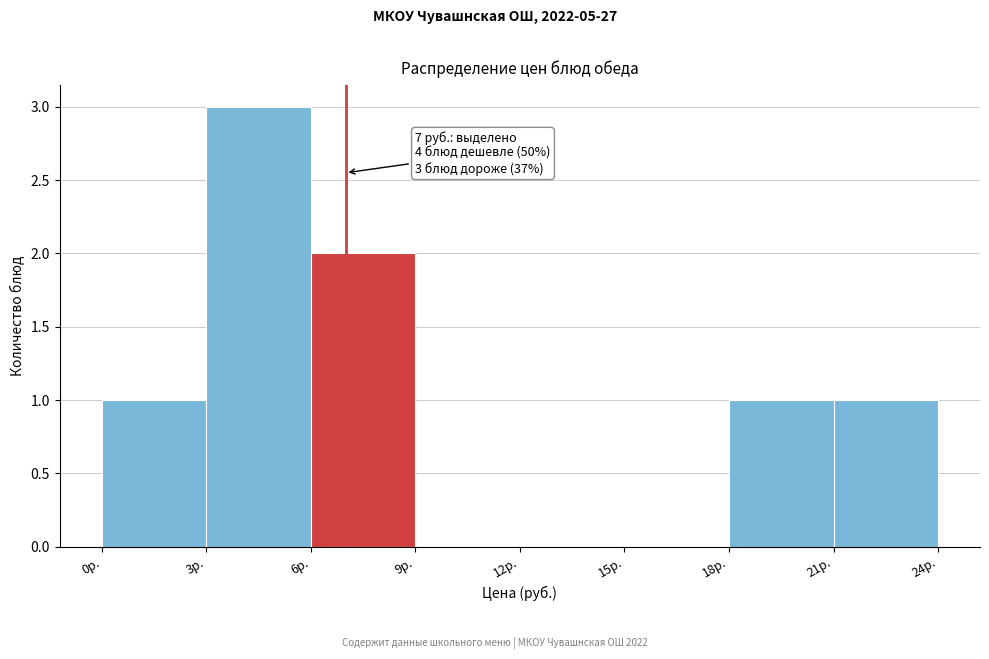

Over which range of the x-axis is the bar tallest?

3 to 6